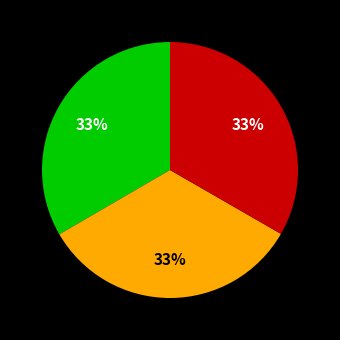

Is there any slice that represents more than half of the pie?

No